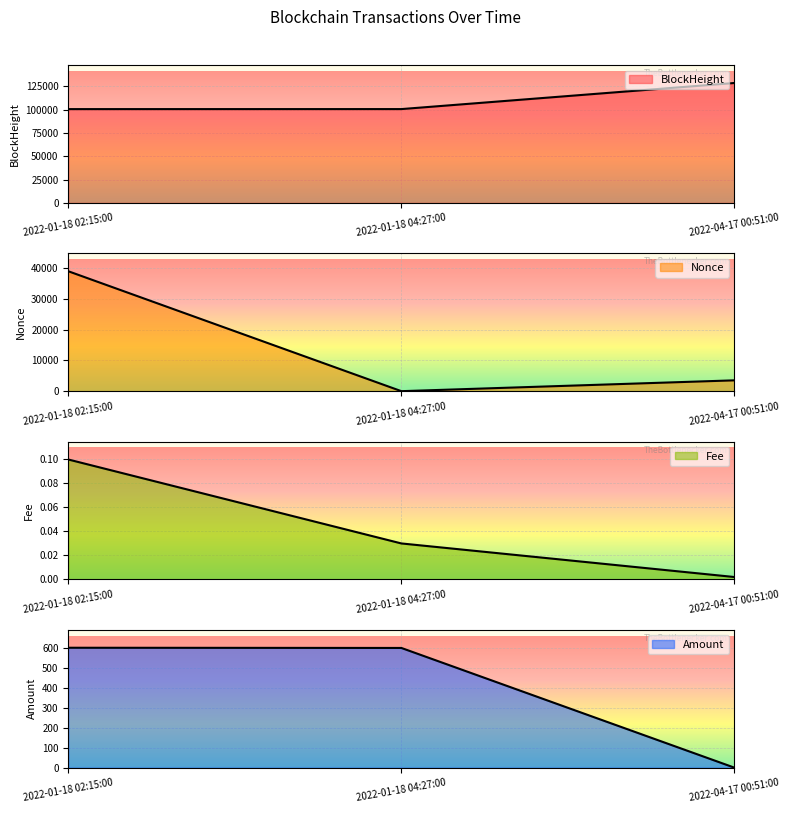

What is the sum of all Amount values?

1196.8